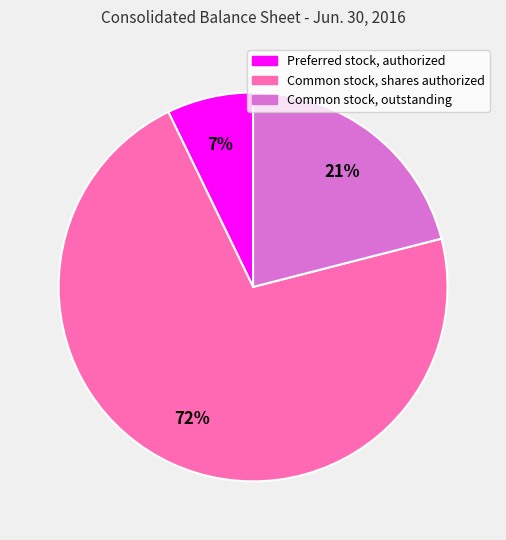

Does Common stock, shares authorized represent more than half of the total?

Yes